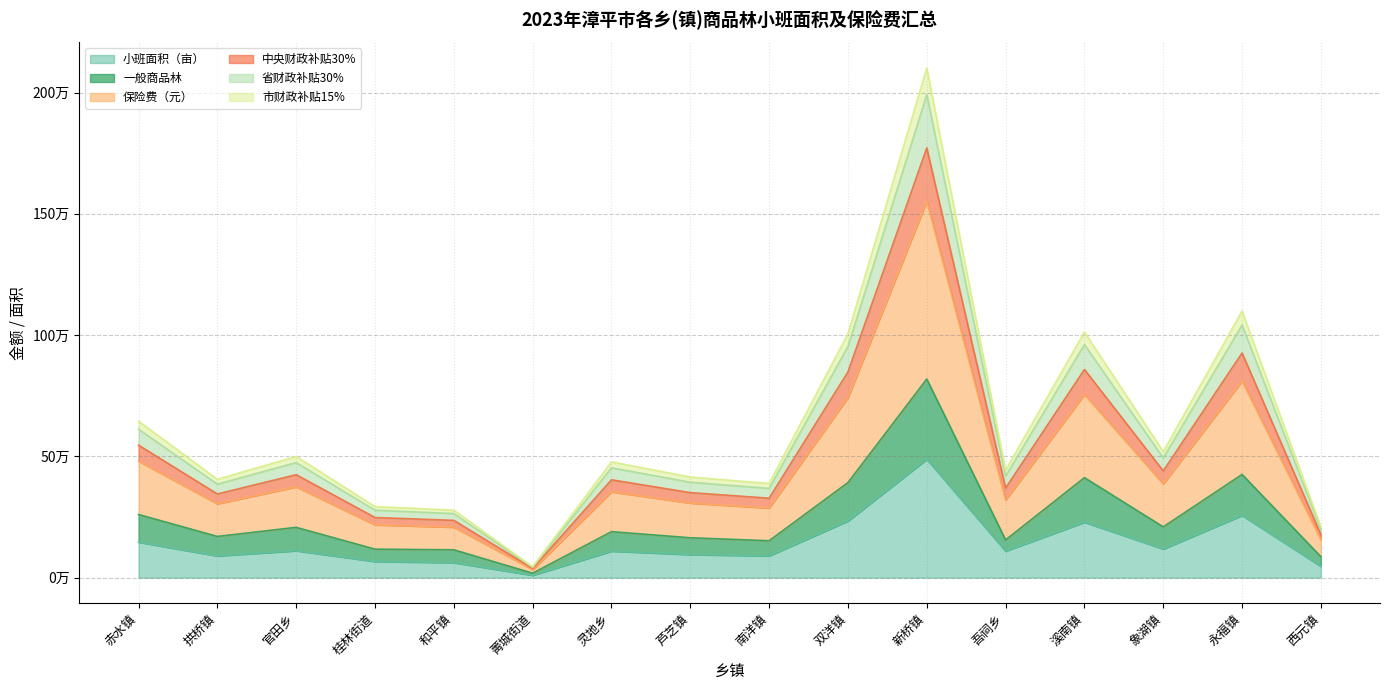

How many lines are shown in the chart?

6